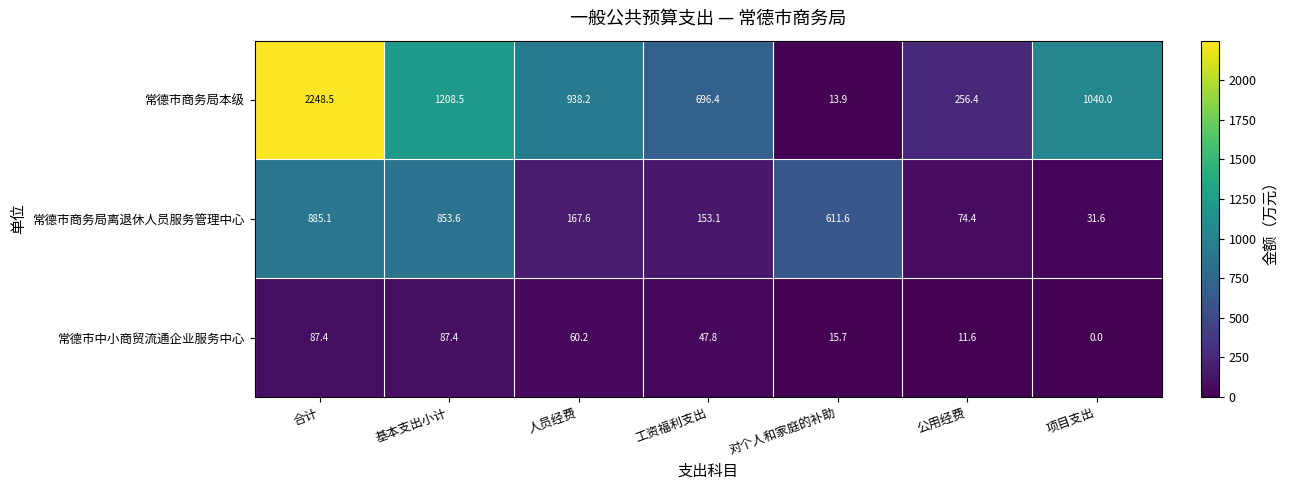

What is the average value of the 常德市商务局本级 series?

914.6